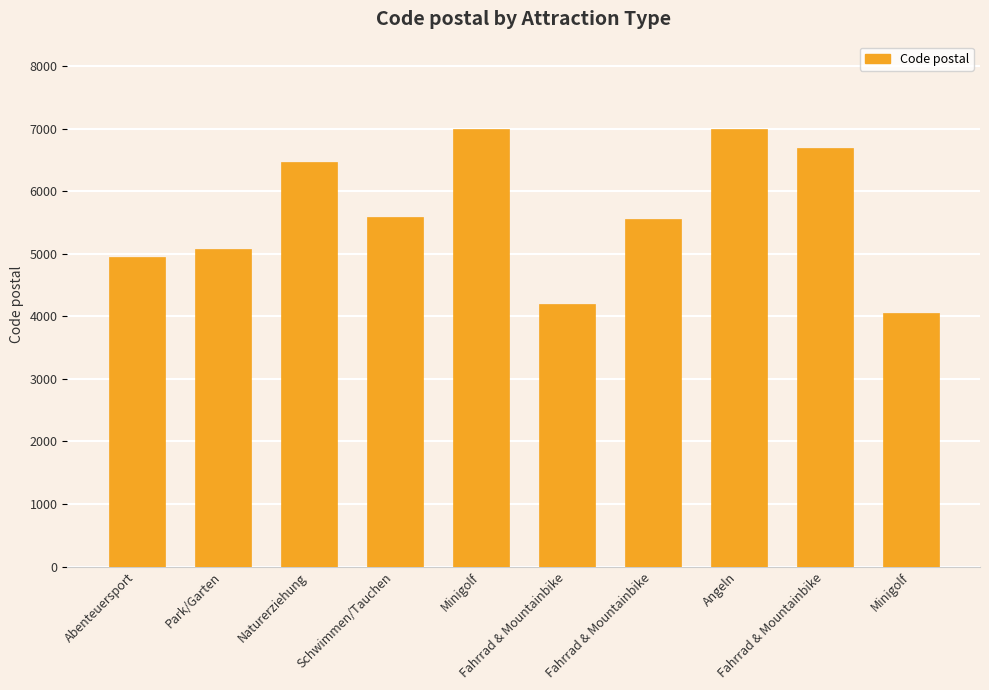

Approximately how many times larger is the value at Naturerziehung compared to Fahrrad & Mountainbike?

1.5